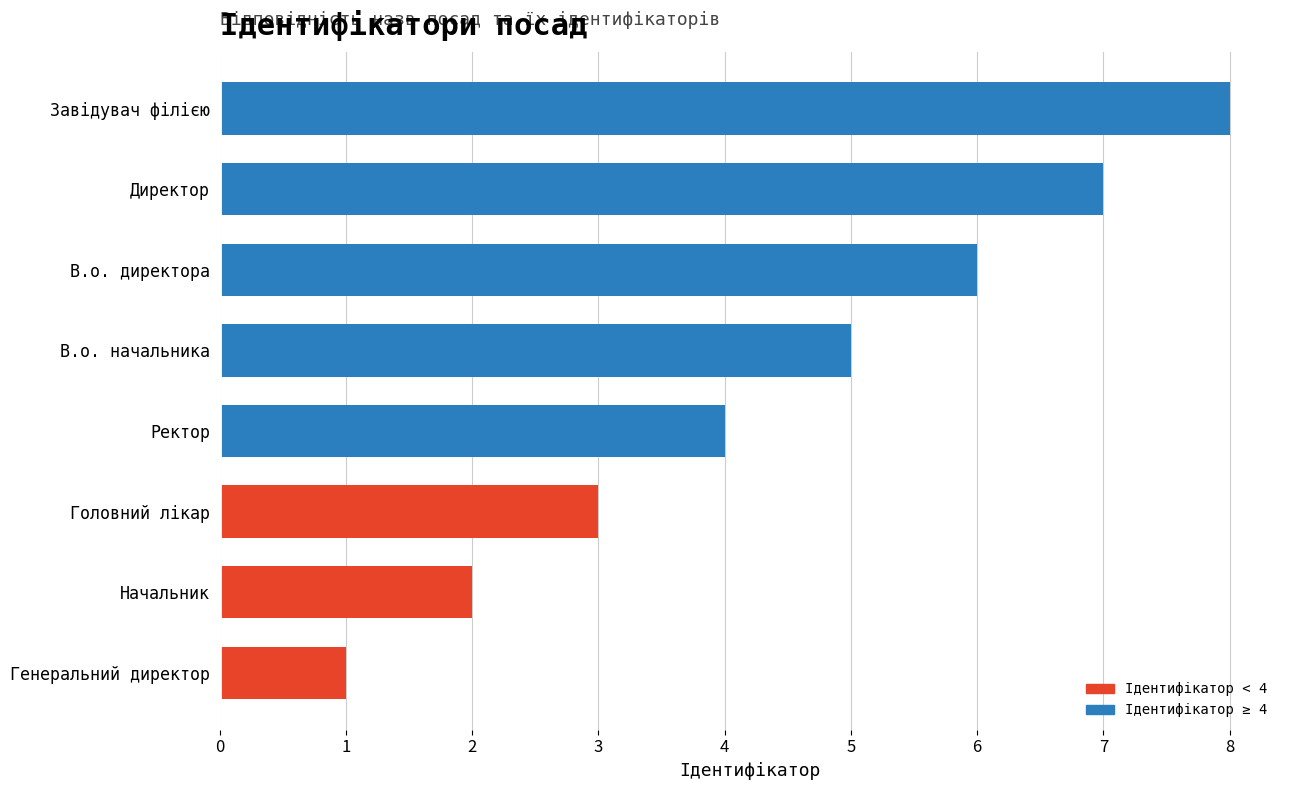

What is the approximate value at Директор?

7